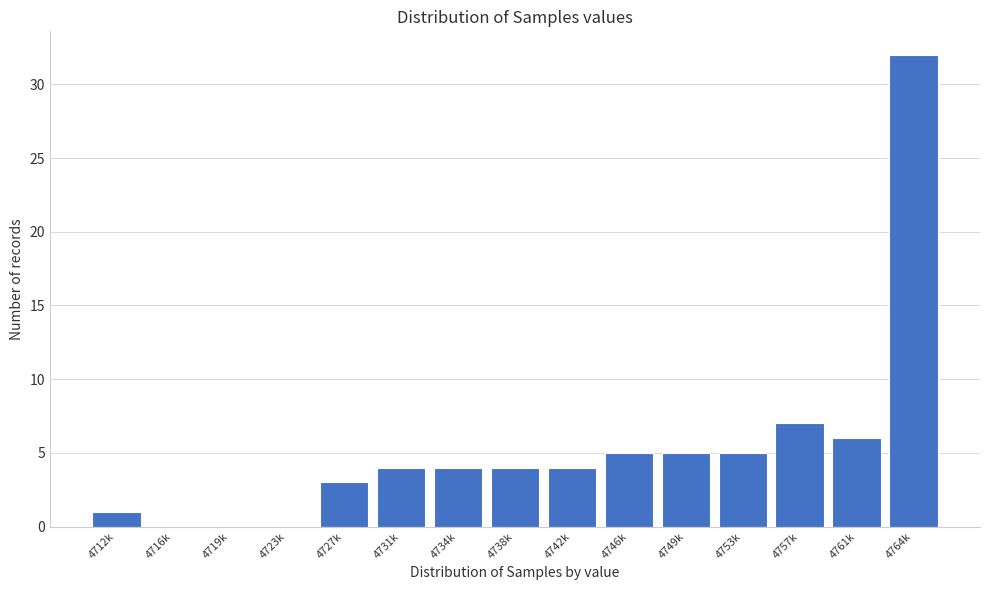

Reading right to left, transcribe all the data shown in this chart.

4764k=32	4761k=6	4757k=7	4753k=5	4749k=5	4746k=5	4742k=4	4738k=4	4734k=4	4731k=4	4727k=3	4723k=0	4719k=0	4716k=0	4712k=1